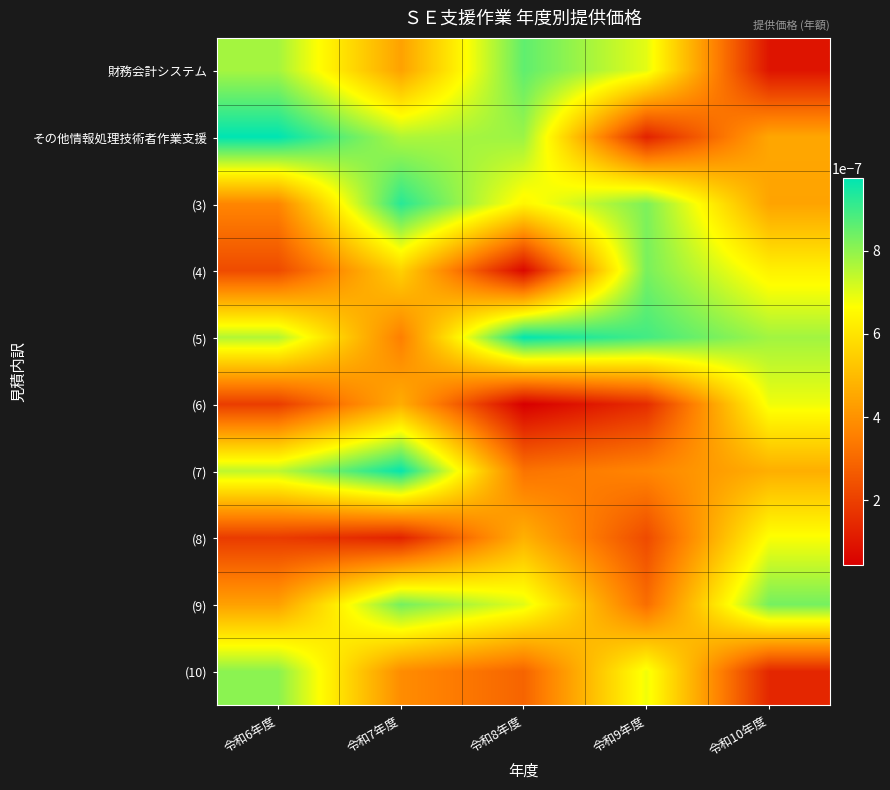

How many categories are shown in the chart?

5